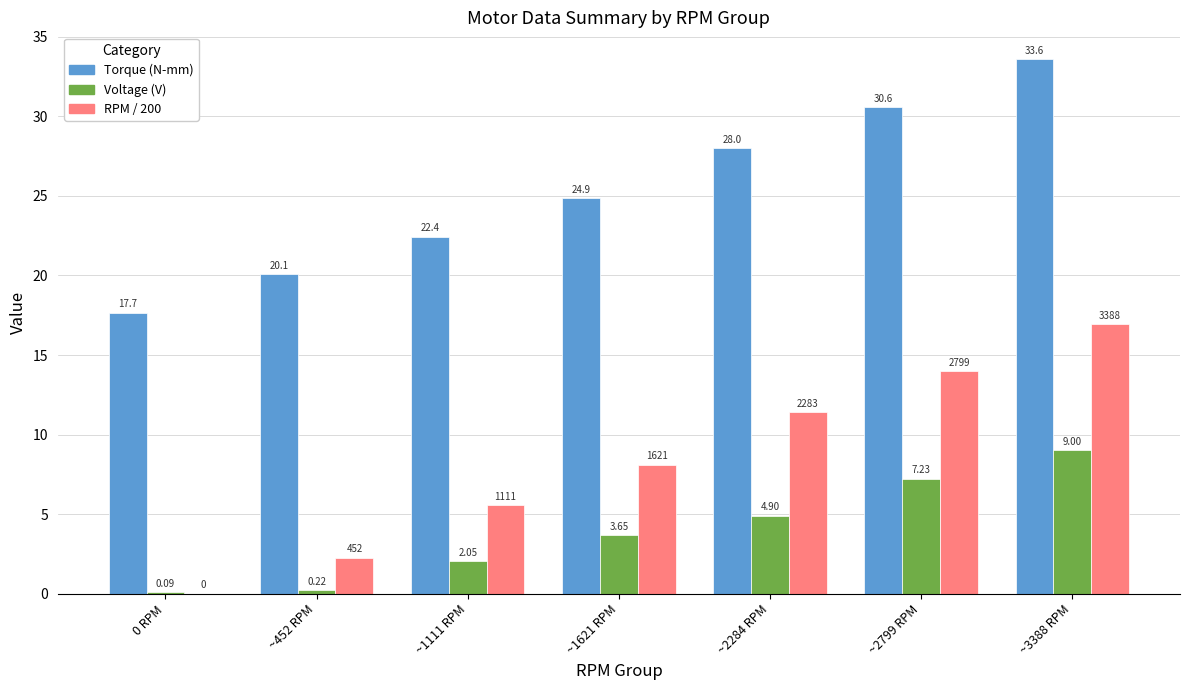

At which category is the sum across all series the highest?

~3388 RPM